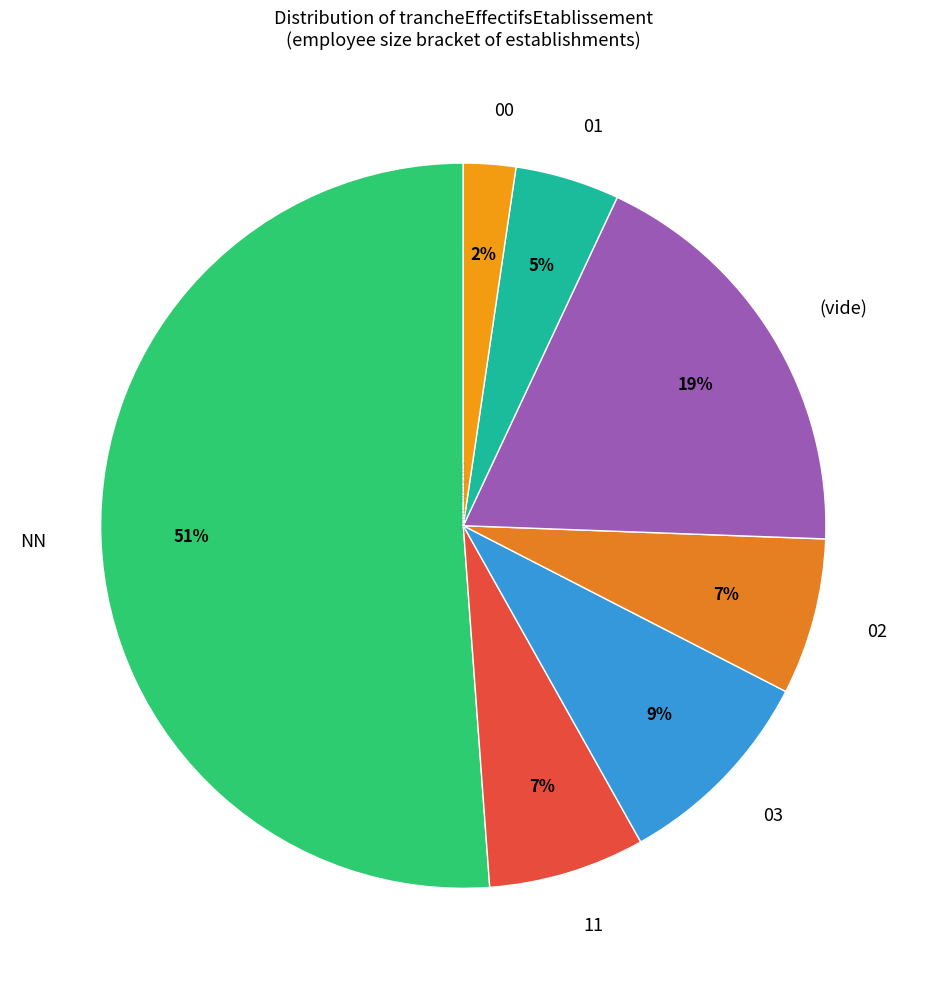

Is there a majority slice in this chart?

Yes